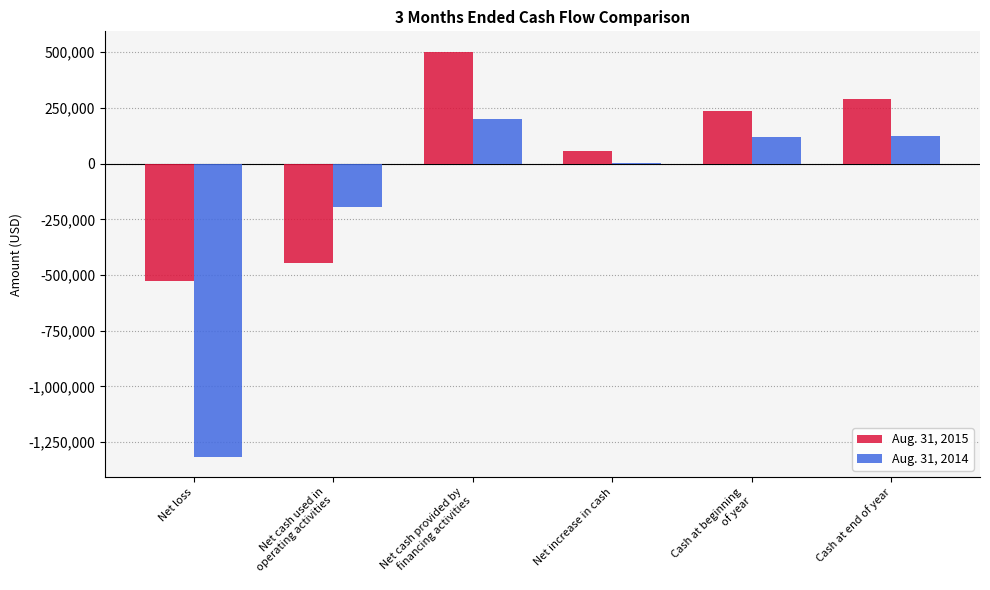

What is the total value across all series at Cash at end of year?

413667